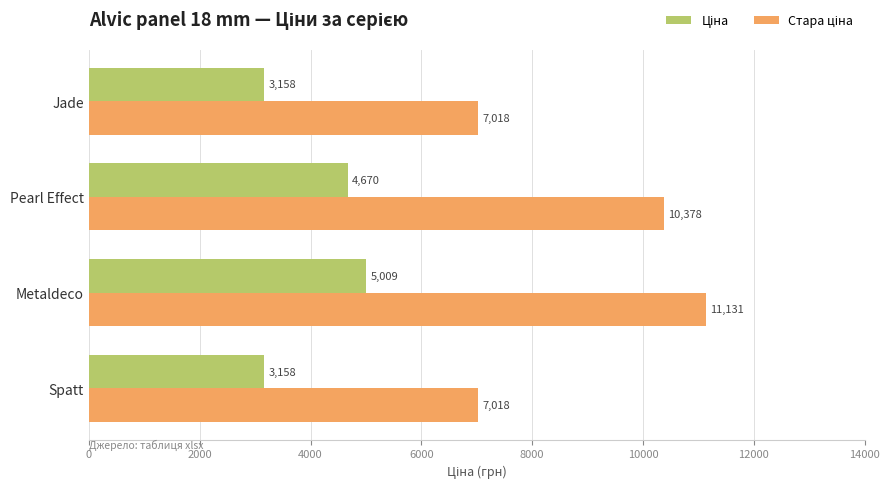

At how many categories does at least one series exceed 5855?

4